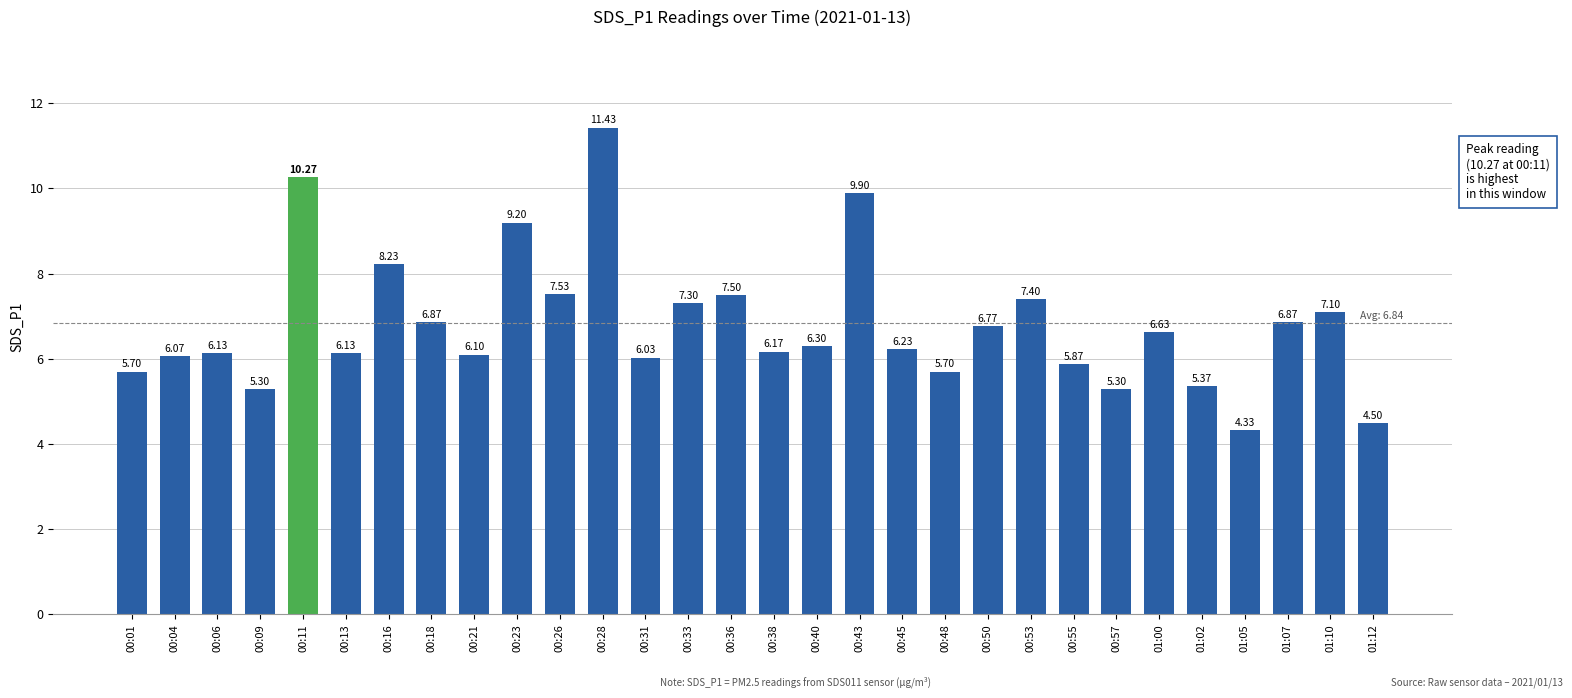

At which label is the value closest to 7?

01:10